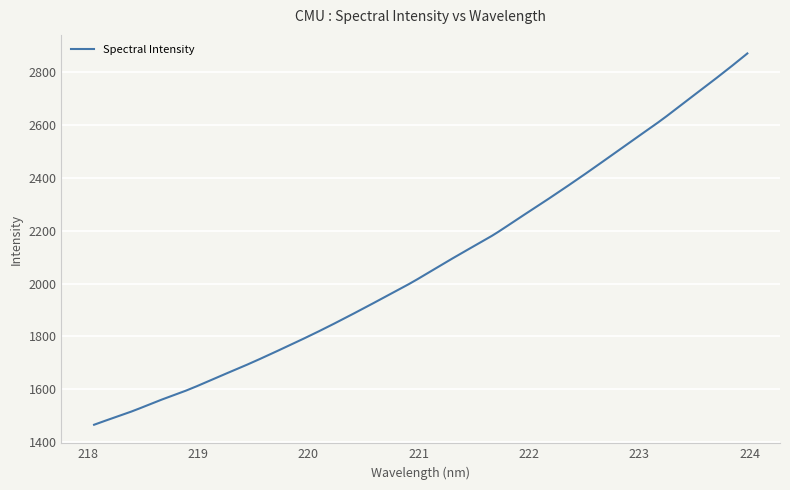

What is the minimum value shown in the chart?

1466.8